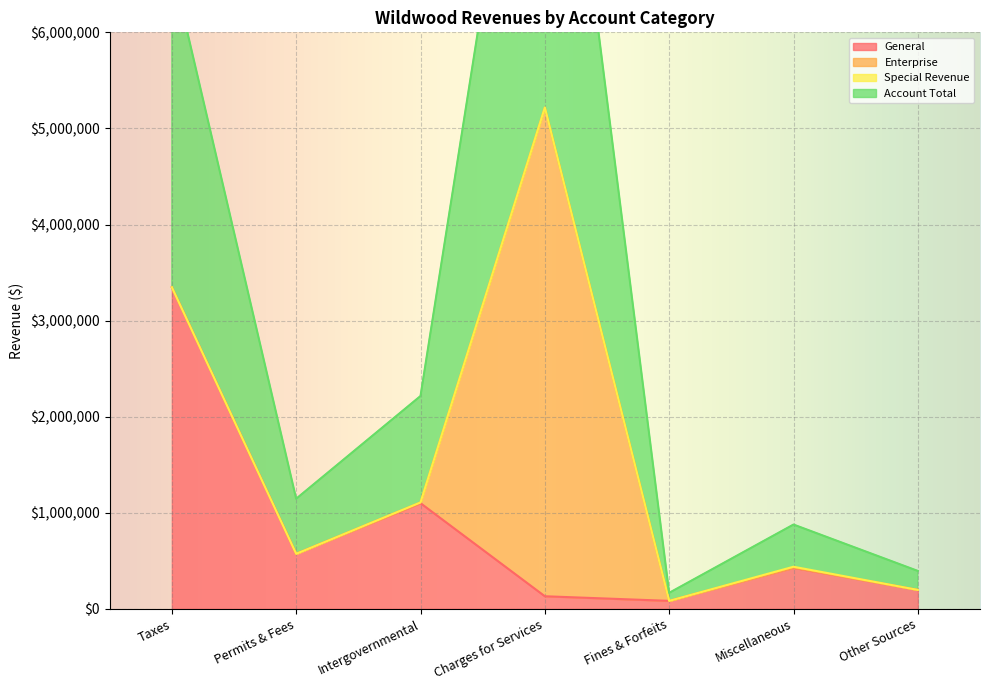

What value does the General series have at Charges for Services?

131482